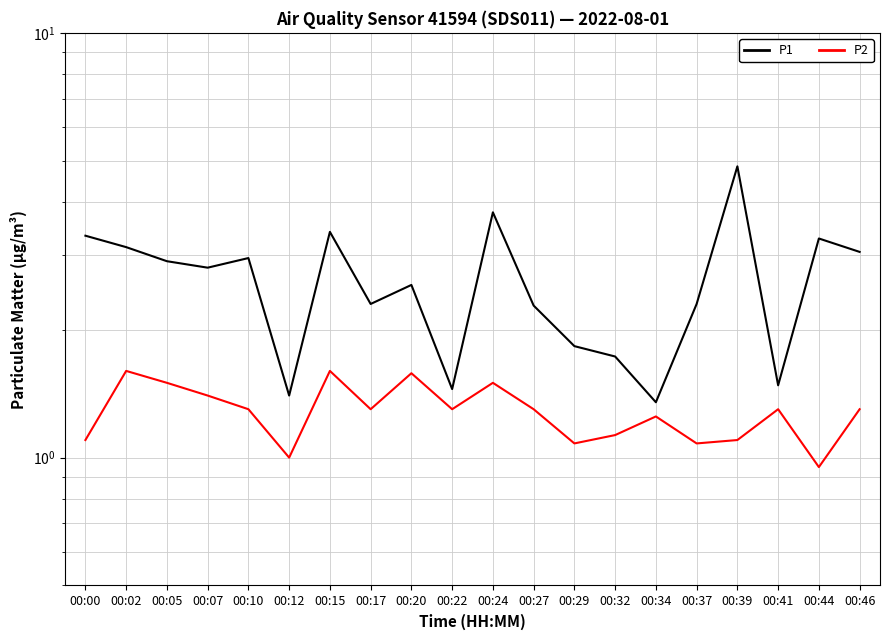

At which label does P2 first exceed 1?

00:00